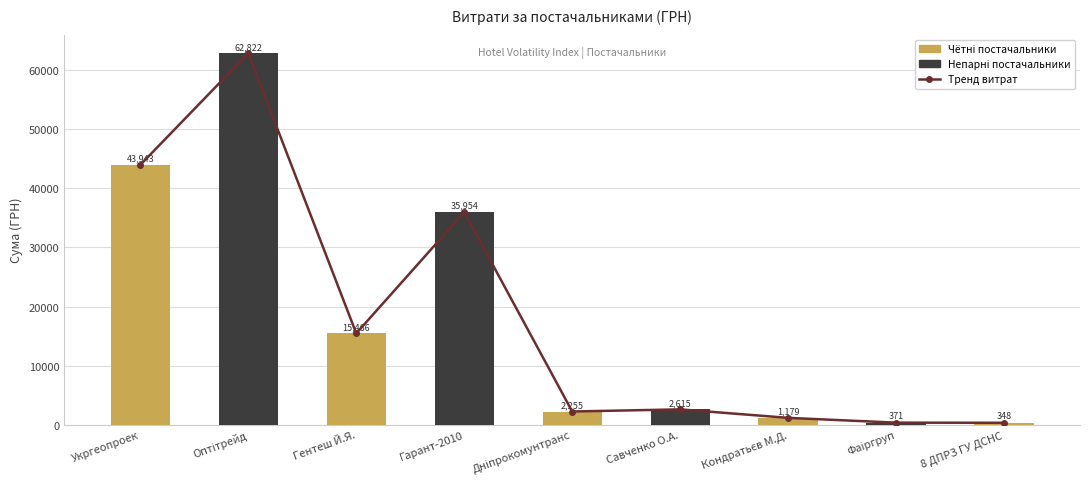

What position from the right is Кондратьєв М.Д.?

3